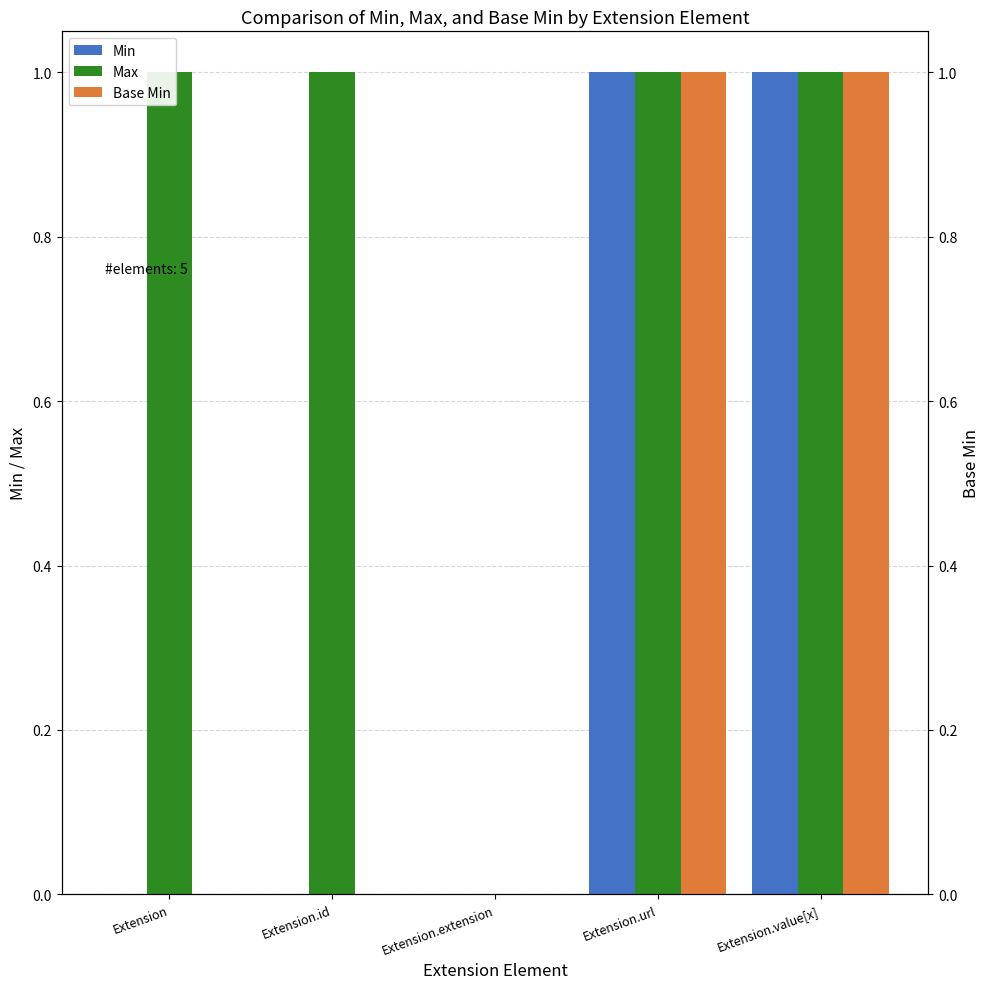

The value of Base Min at Extension.extension is 0. True or false?

False